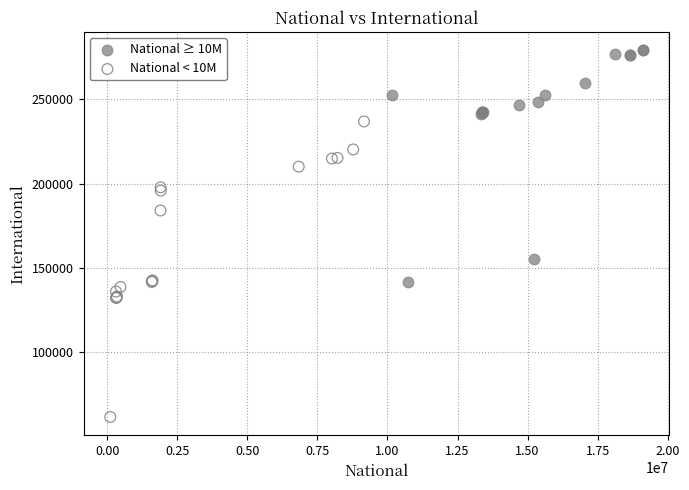

Which series reaches the minimum Y coordinate?

National < 10M